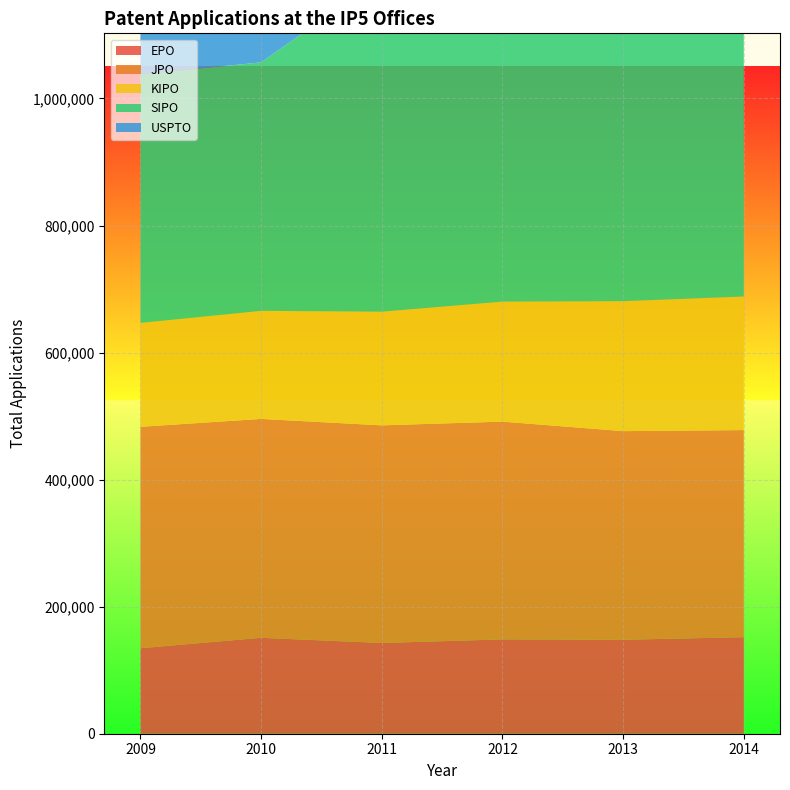

Reading left to right, transcribe all the data shown in this chart.

EPO: 2011=142810	2012=148494	2013=147869	2014=151981	2009=134542	2010=150961
JPO: 2011=342610	2012=342796	2013=328436	2014=325989	2009=348596	2010=344598
KIPO: 2011=178924	2012=188915	2013=204589	2014=210292	2009=163523	2010=170101
SIPO: 2011=526412	2012=652777	2013=825136	2014=928177	2009=391177	2010=391177
USPTO: 2011=503582	2012=542815	2013=571612	2014=578802	2009=456106	2010=490226